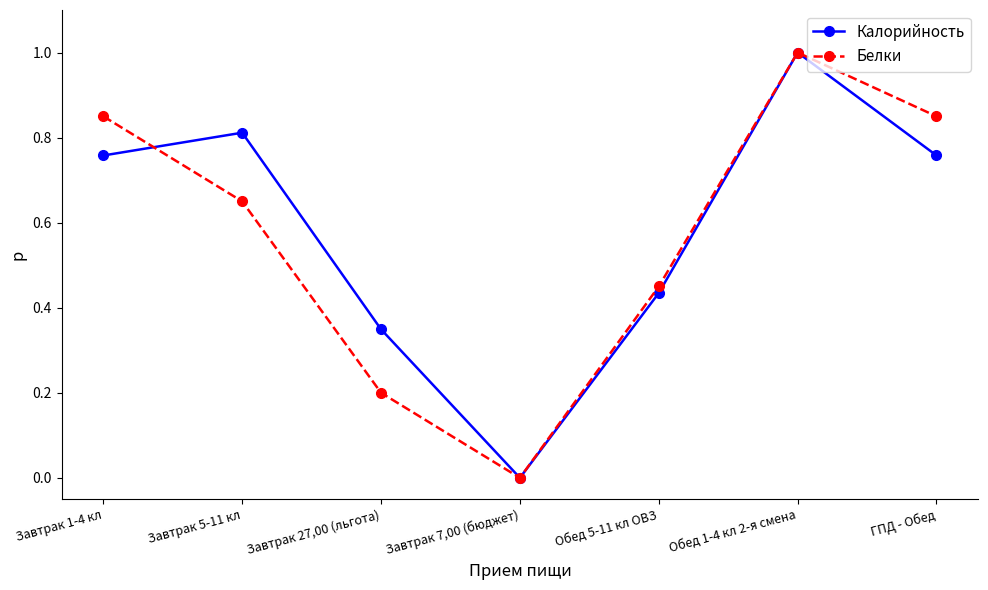

In Белки, how many points are higher than both neighbors (excluding endpoints)?

1